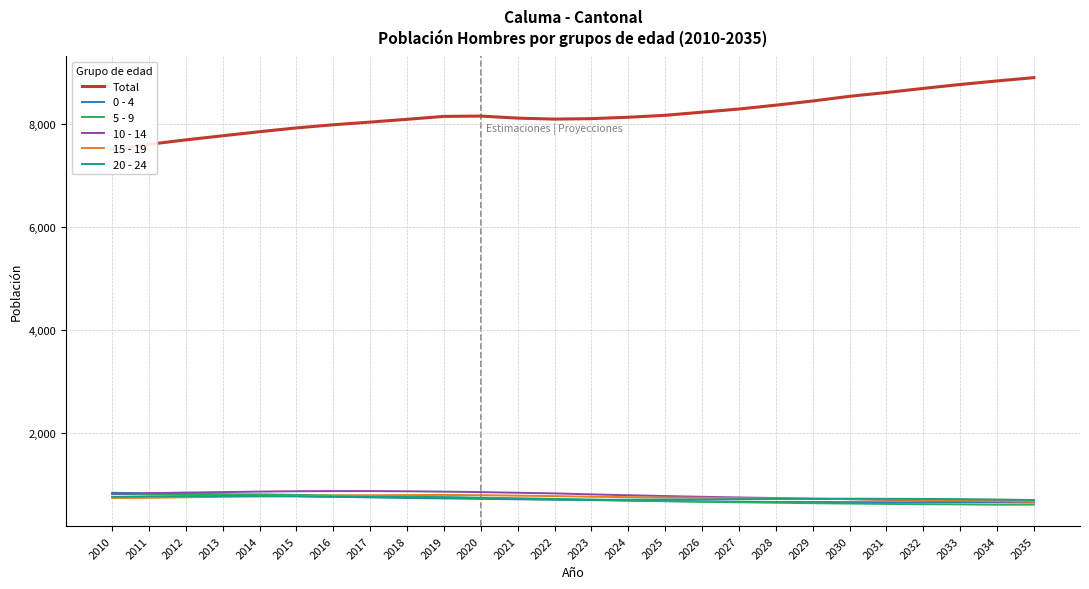

What is the difference between the 5 - 9 values at 2017 and 2024?

88